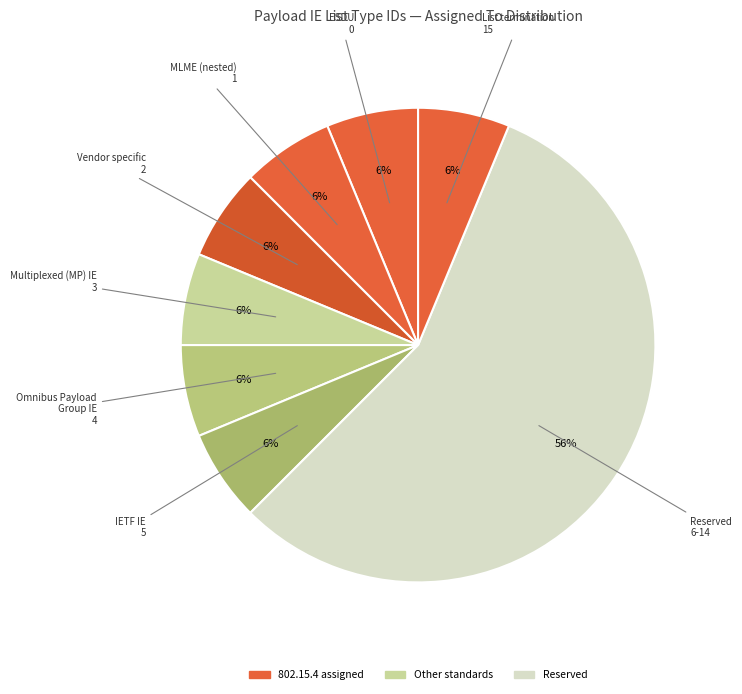

How many segments does this pie chart have?

8